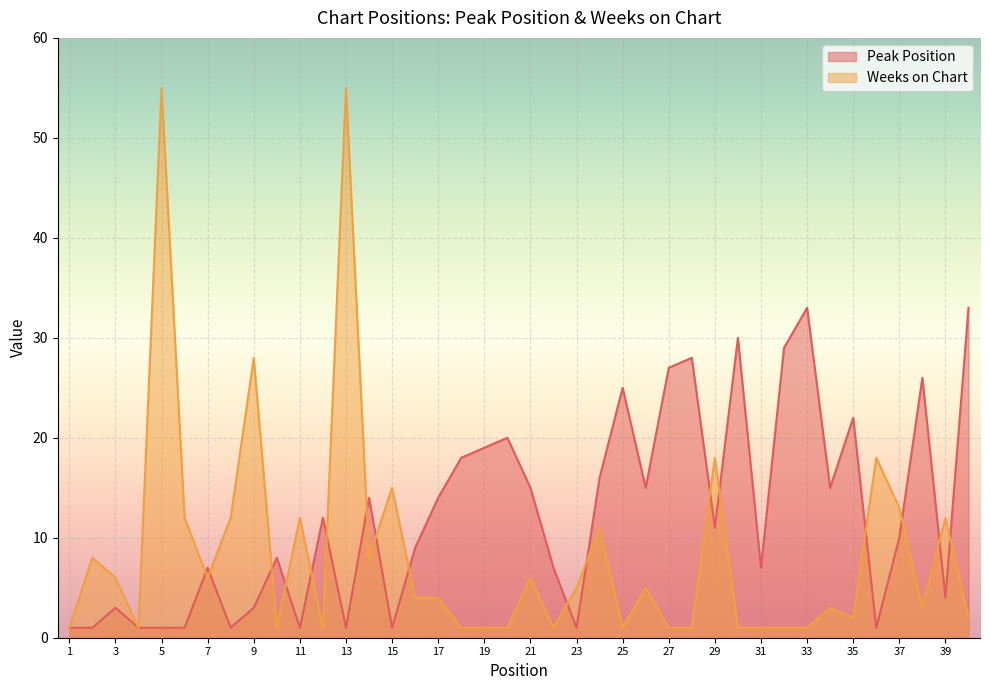

At how many categories does at least one series exceed 46?

2